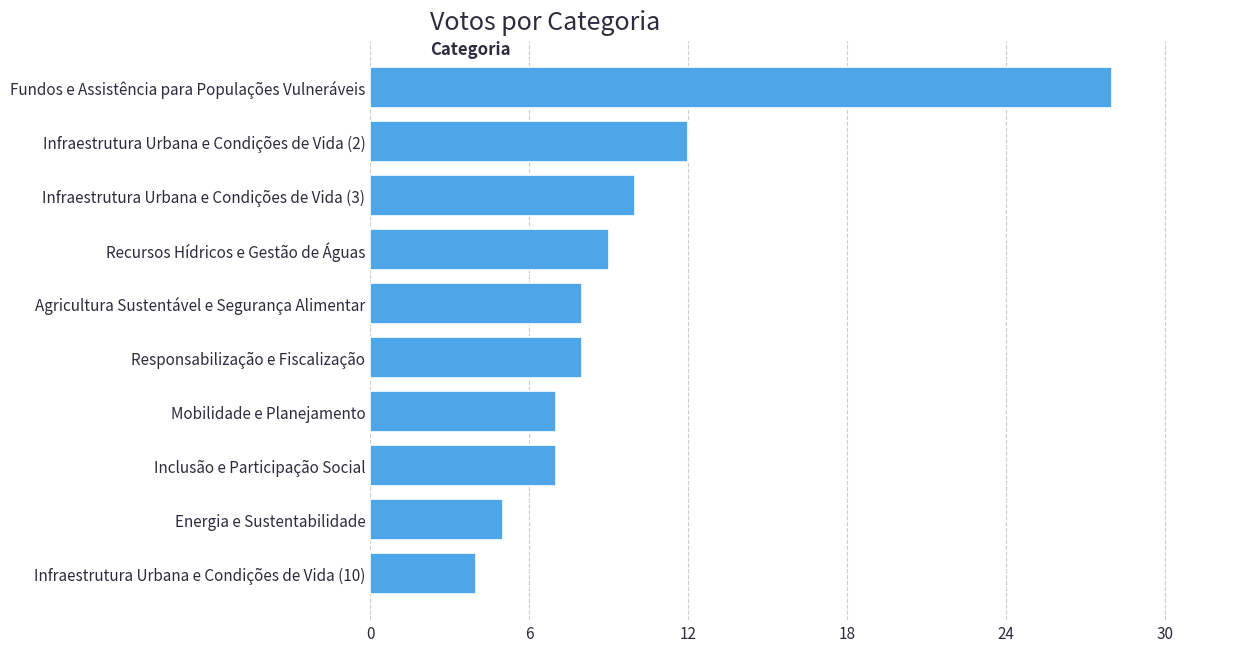

What is the sum of all values?

98